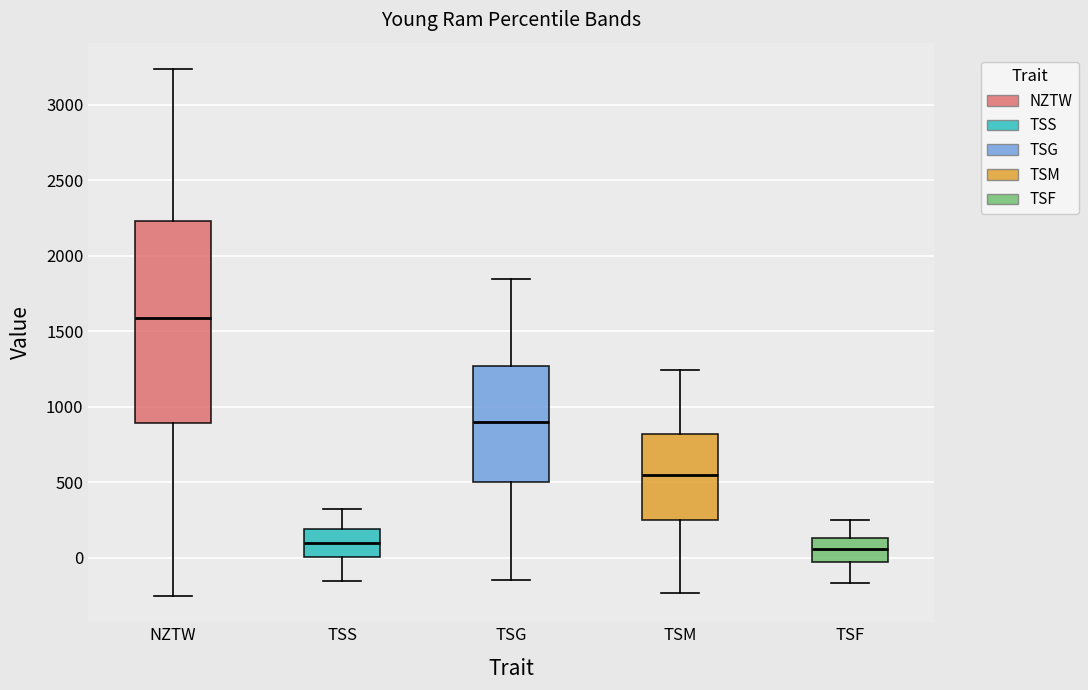

Which box is the tallest, from its lower edge to its upper edge?

NZTW